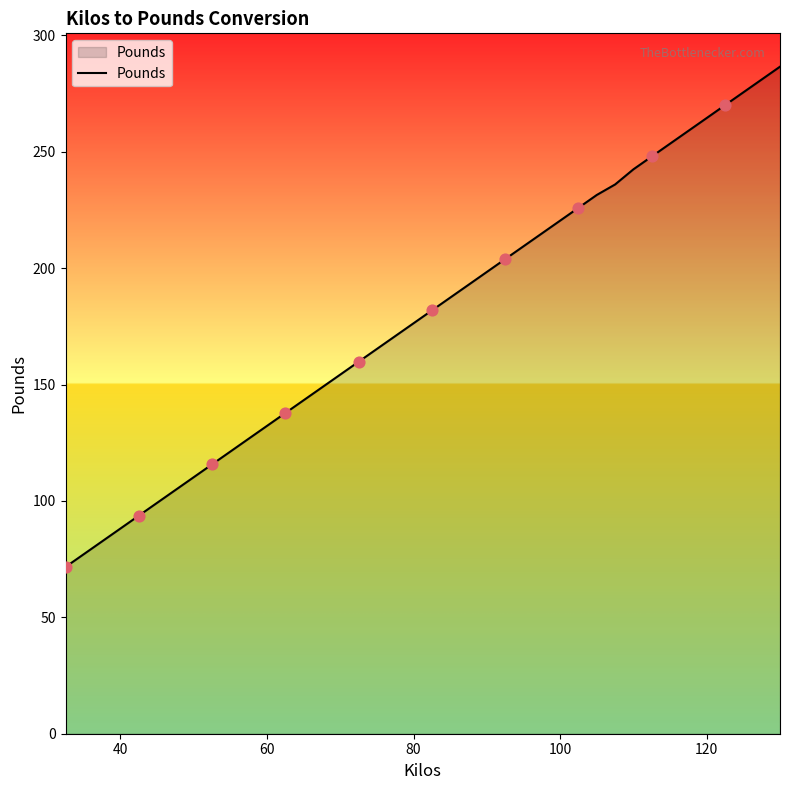

What is the smallest value displayed?

71.7